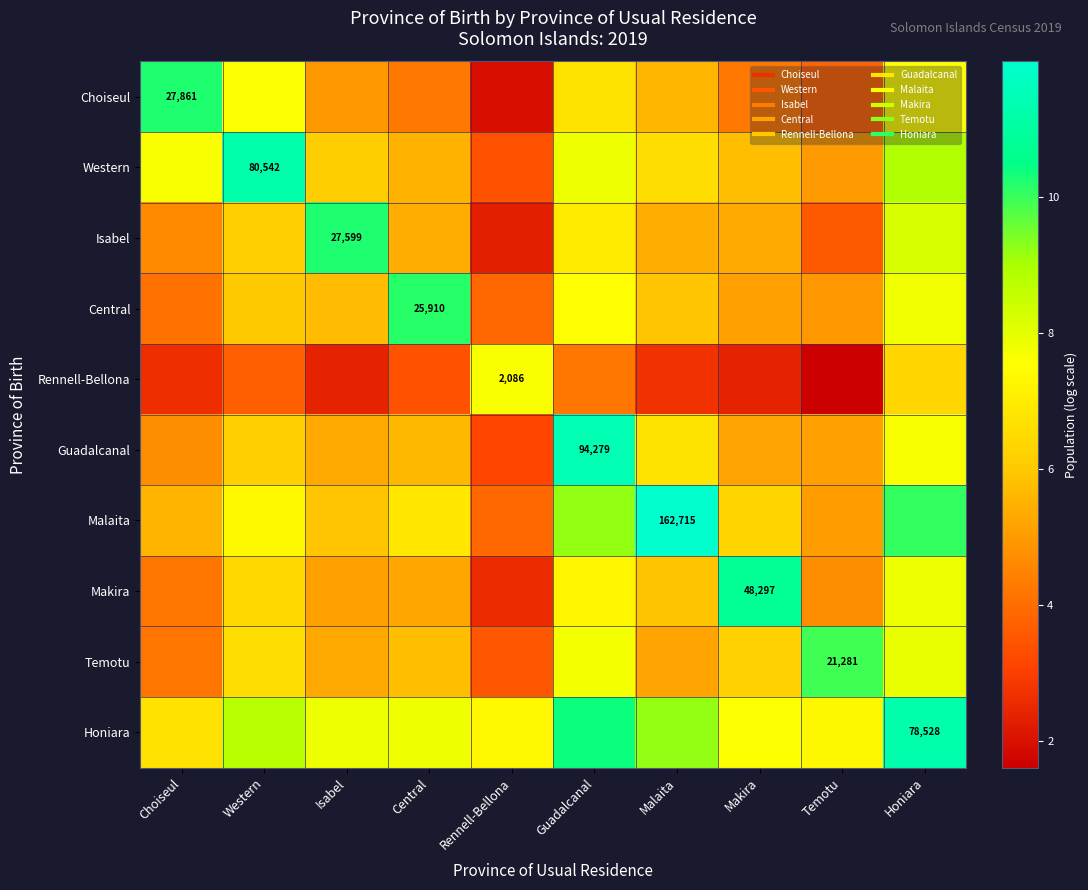

At how many categories does at least one series exceed 2?

10